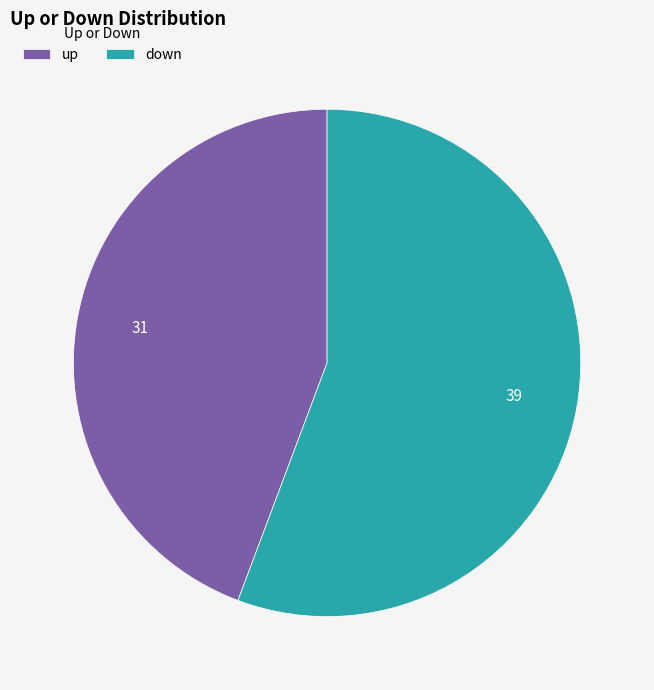

Do down and up together represent more than half of the pie?

Yes